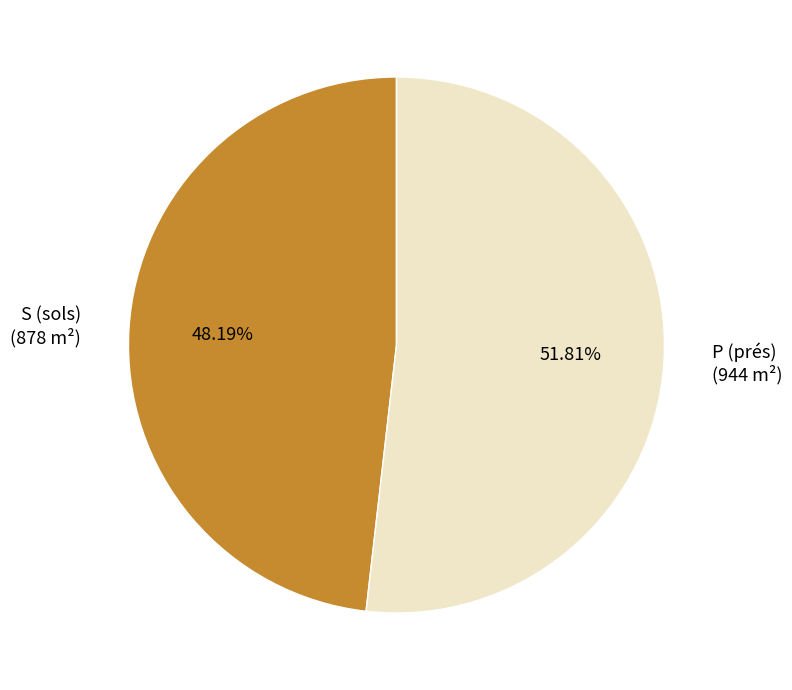

What percentage is the S (sols) slice, to the nearest percent?

48%